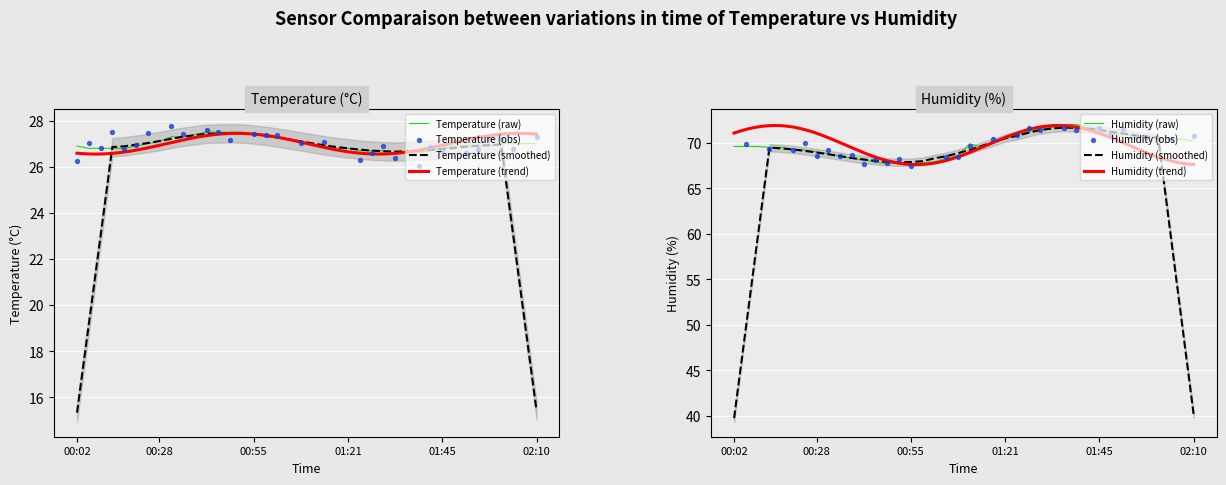

At how many categories does at least one series exceed 50?

20